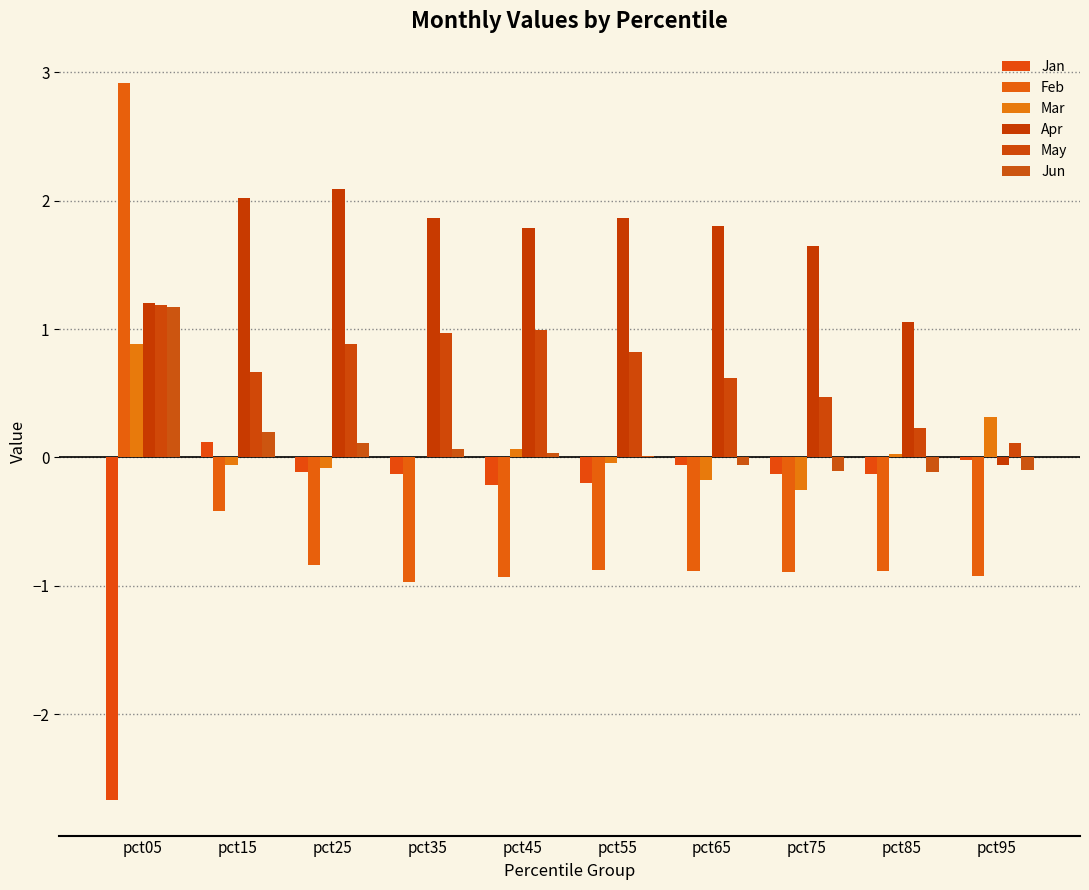

At how many categories does at least one series exceed 0?

10